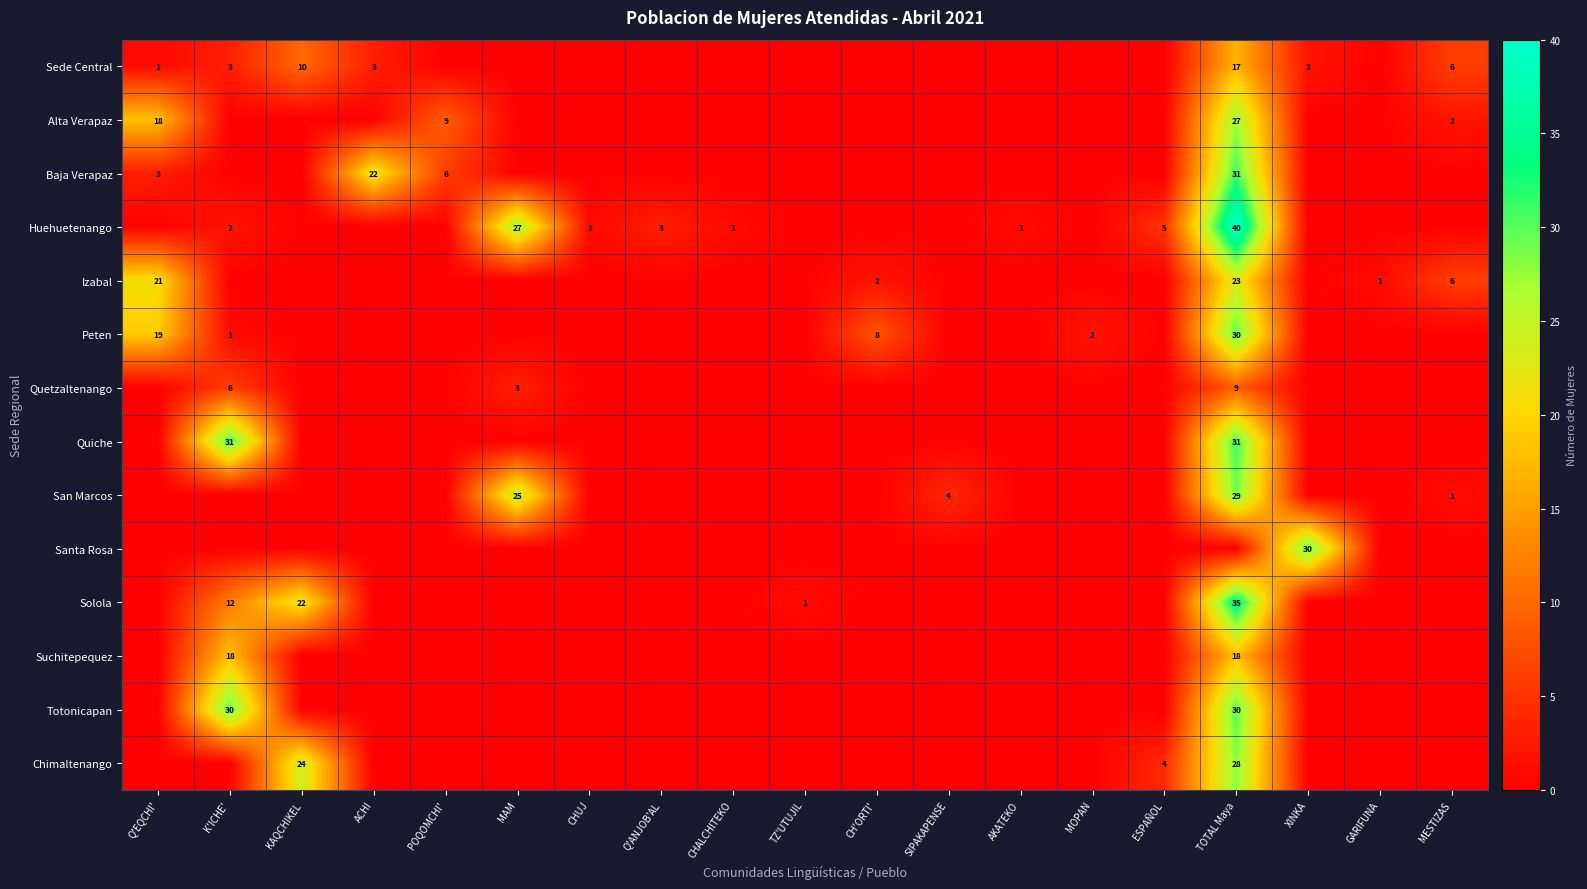

At which category is the sum across all series the highest?

TOTAL Maya